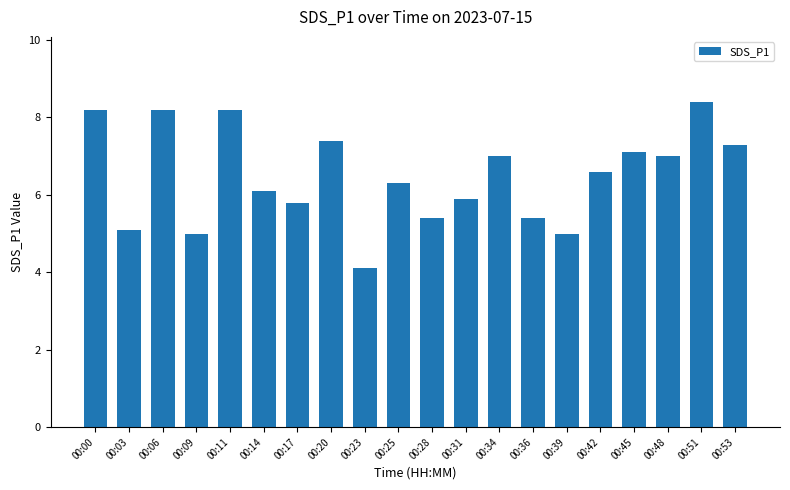

At which category does the chart reach its peak across all series?

00:51